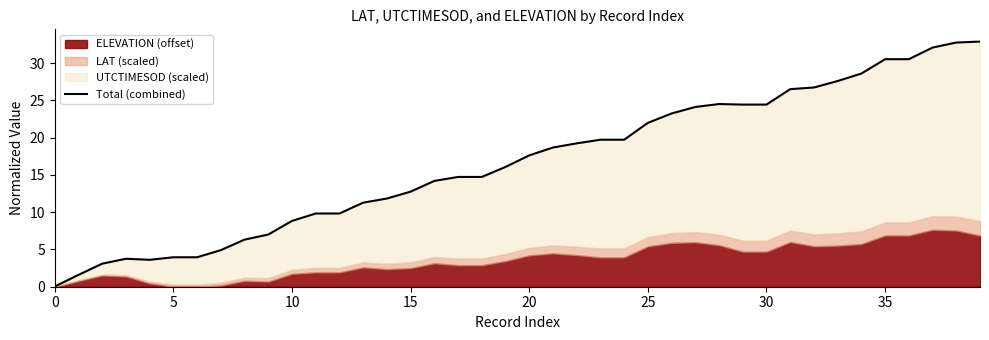

Between 18 and 39, which is larger?

39